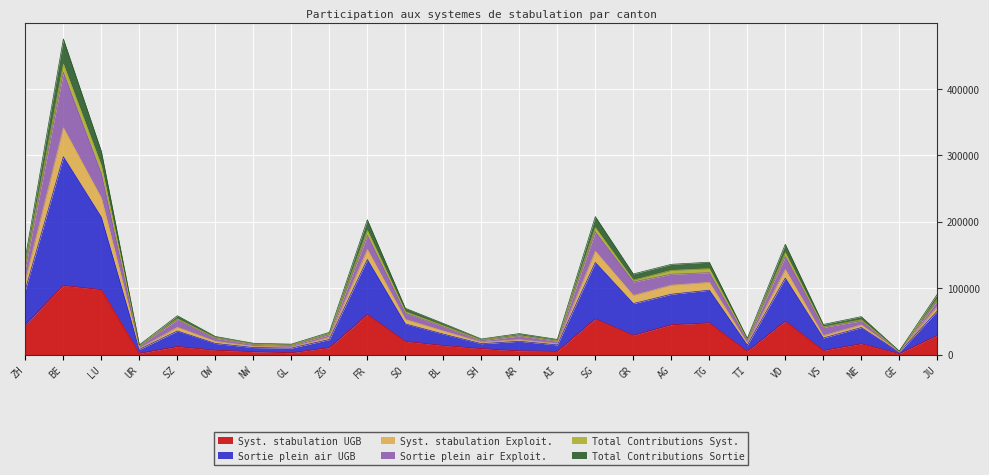

At which label does Sortie plein air UGB first exceed 50828?

ZH